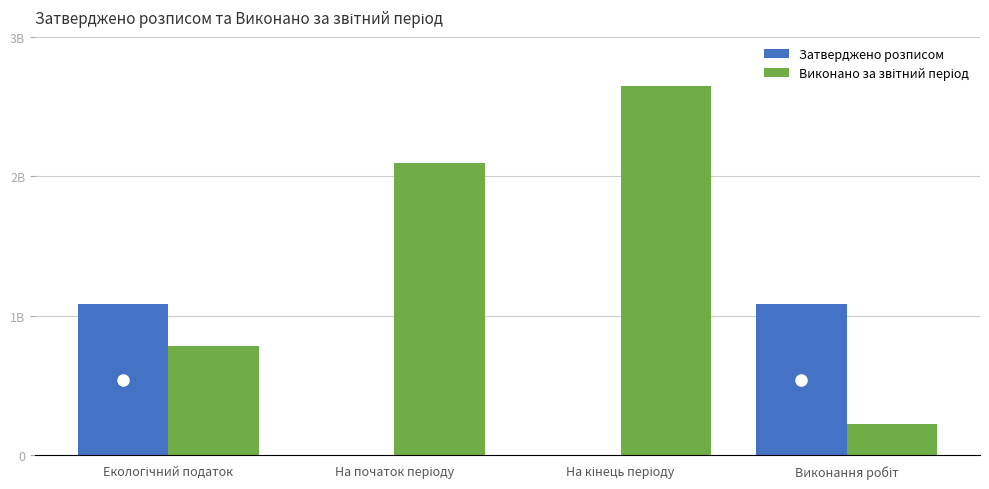

Does the chart contain stacked bars?

No